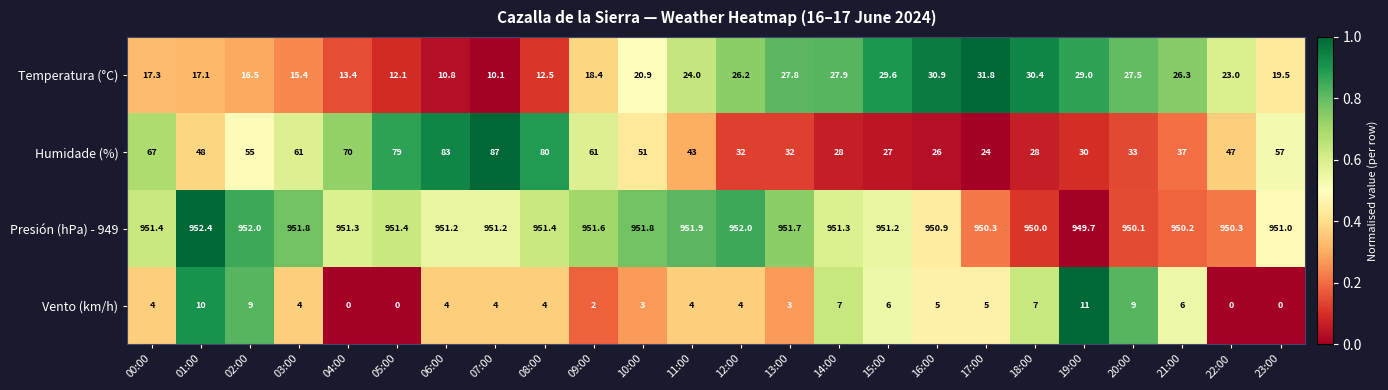

The value of Vento (km/h) at 14:00 is 7.0. True or false?

True